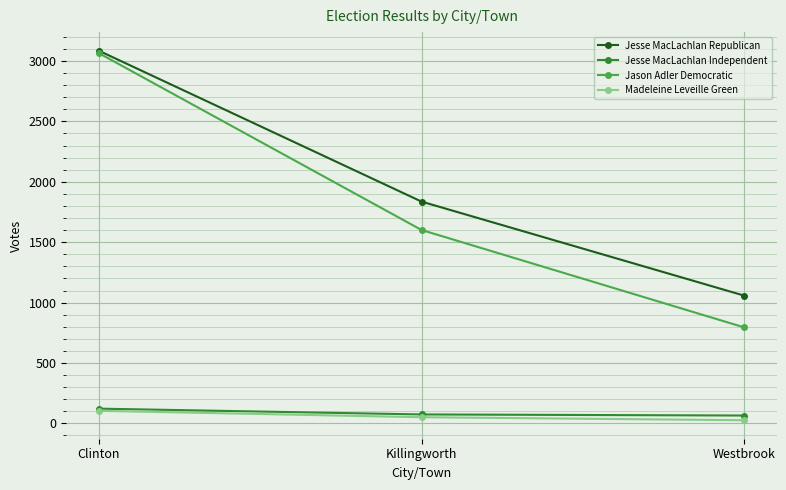

What position from the right is Clinton?

3